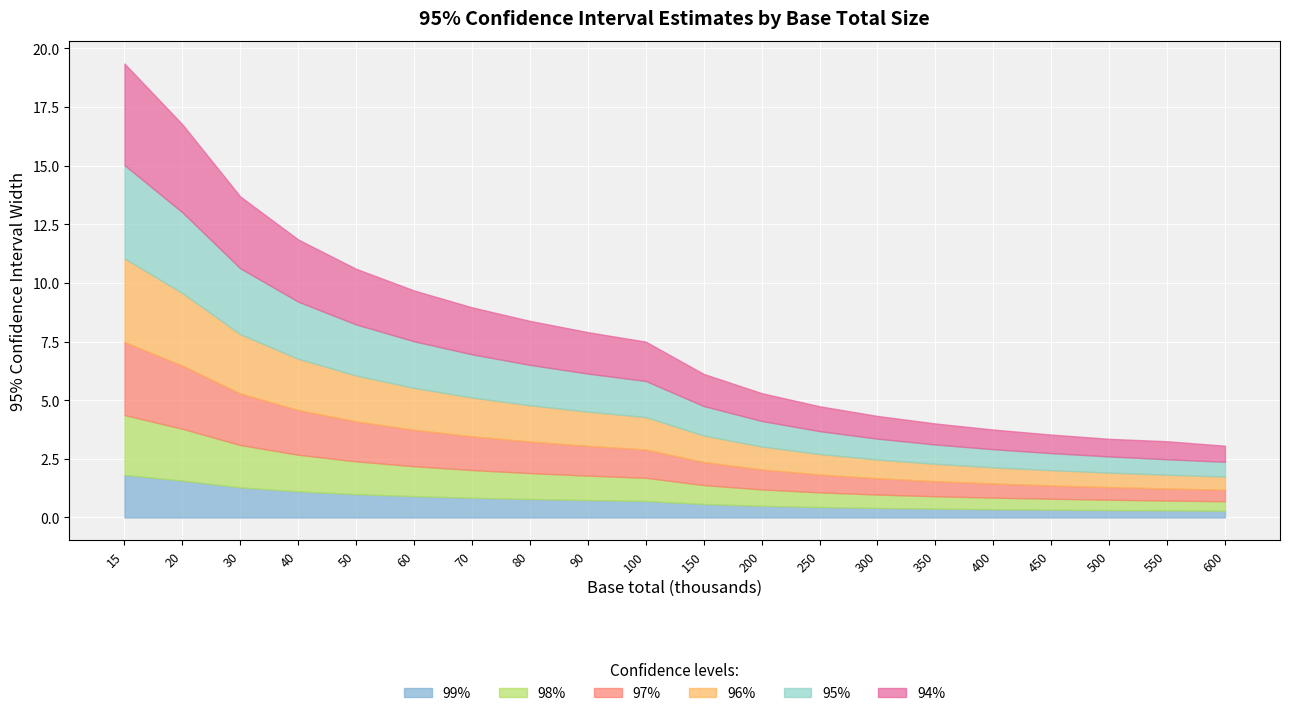

Is the value of 97% at 550 greater than the value of 94% at 70?

No